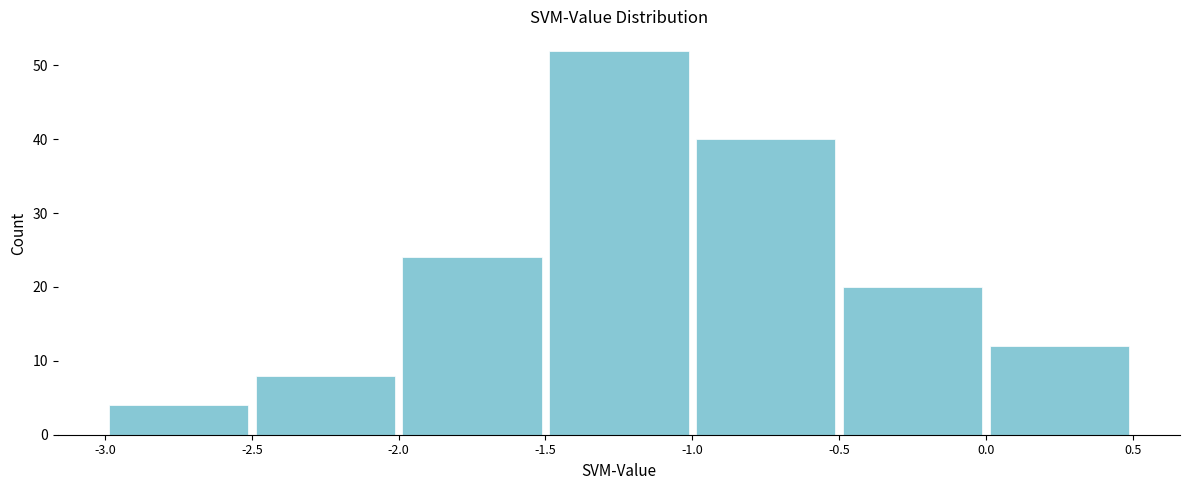

Reading left to right, transcribe this chart: for each bar, give the range it covers on the x-axis and its height. The values are not printed on the chart, so give them approximately, as read against the axis.

-3.0 to -2.5: 4
-2.5 to -2.0: 8
-2.0 to -1.5: 24
-1.5 to -1.0: 52
-1.0 to -0.5: 40
-0.5 to 0.0: 20
0.0 to 0.5: 12